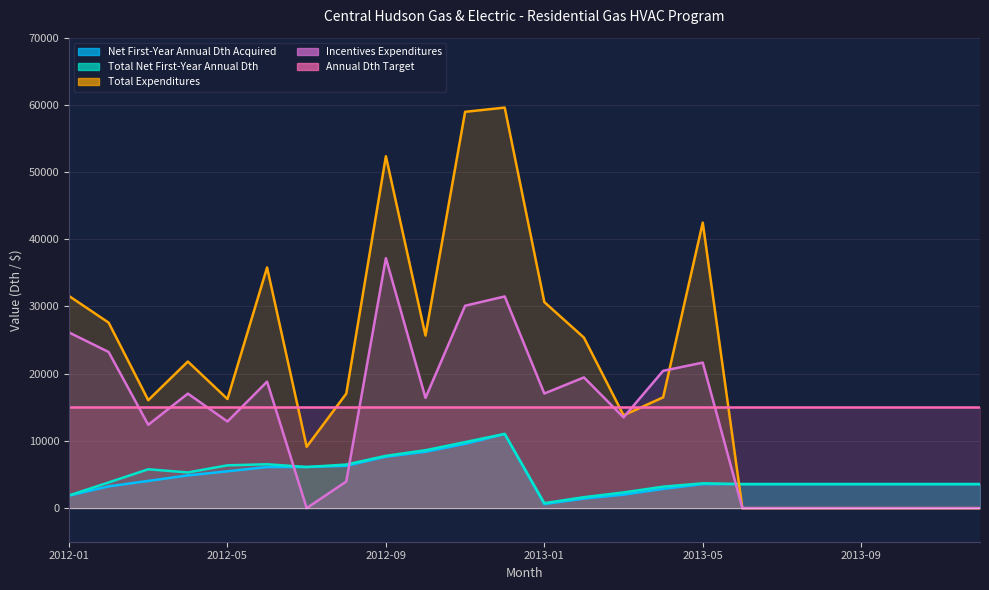

Is it true that Net First-Year Annual Dth Acquired equals 8386.0 at 2012-10?

True